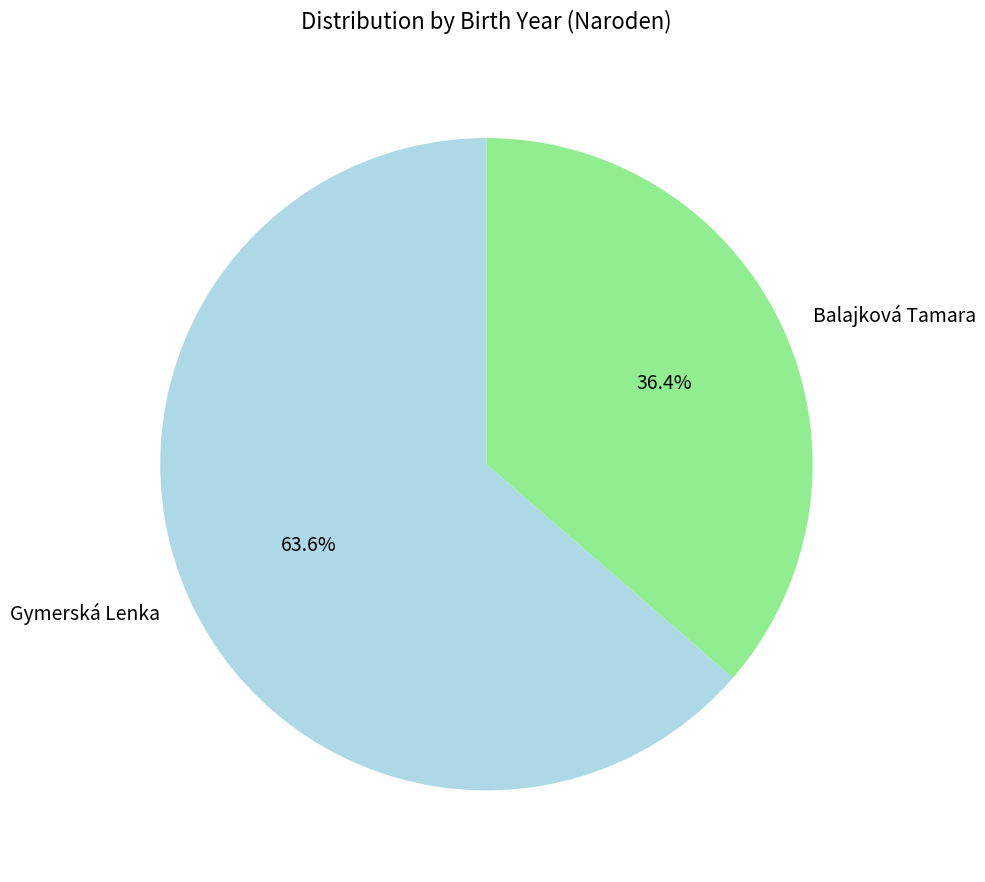

Between Gymerská Lenka and Balajková Tamara, which is larger?

Gymerská Lenka